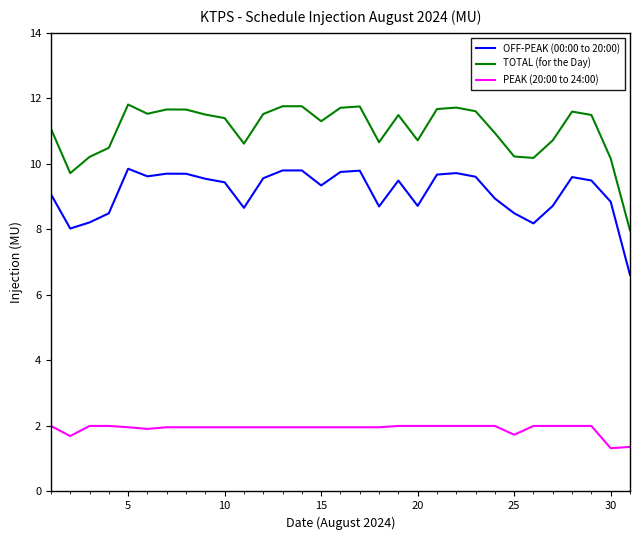

List the series in order of their peak value, highest first.

TOTAL (for the Day), OFF-PEAK (00:00 to 20:00), PEAK (20:00 to 24:00)